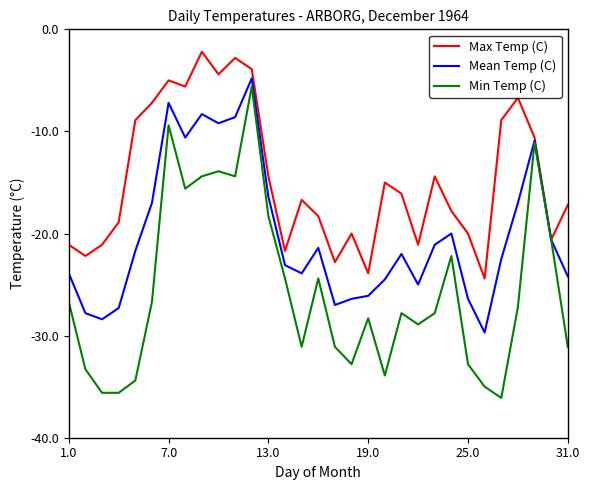

Which series has the largest total across all categories?

Max Temp (C)